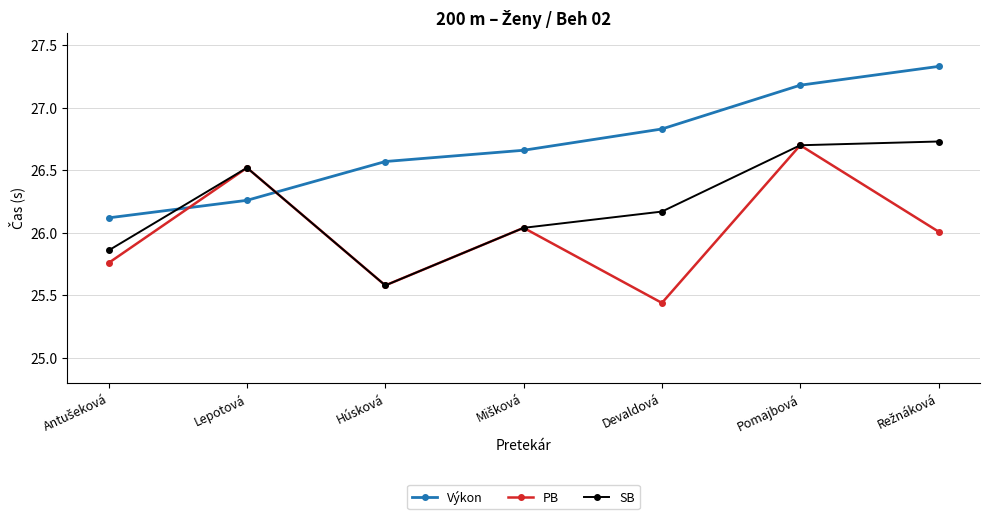

How many lines are shown in the chart?

3